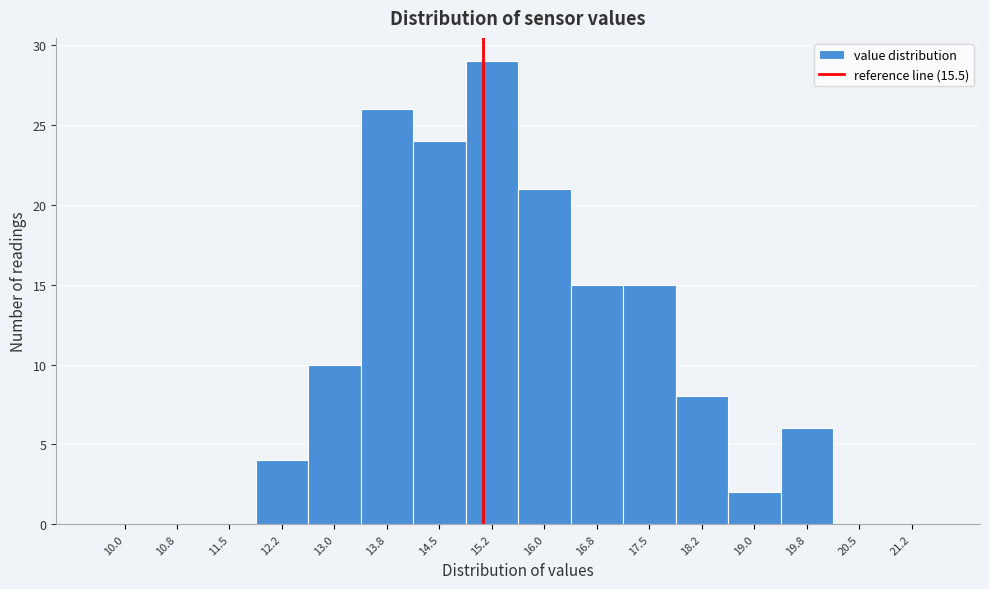

Reading left to right, list all the values displayed in this chart.

10.0=0	10.8=0	11.5=0	12.2=4	13.0=10	13.8=26	14.5=24	15.2=29	16.0=21	16.8=15	17.5=15	18.2=8	19.0=2	19.8=6	20.5=0	21.2=0